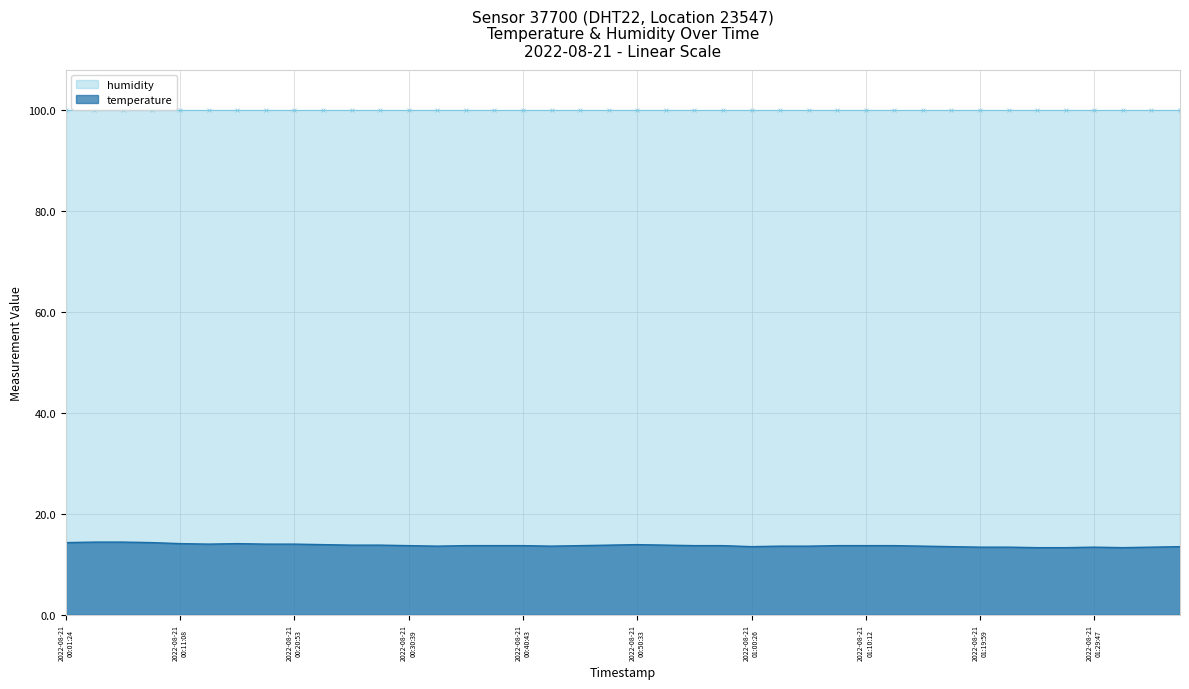

True or false: the data shows 5.0 at 2022-08-21T00:43:12.

False